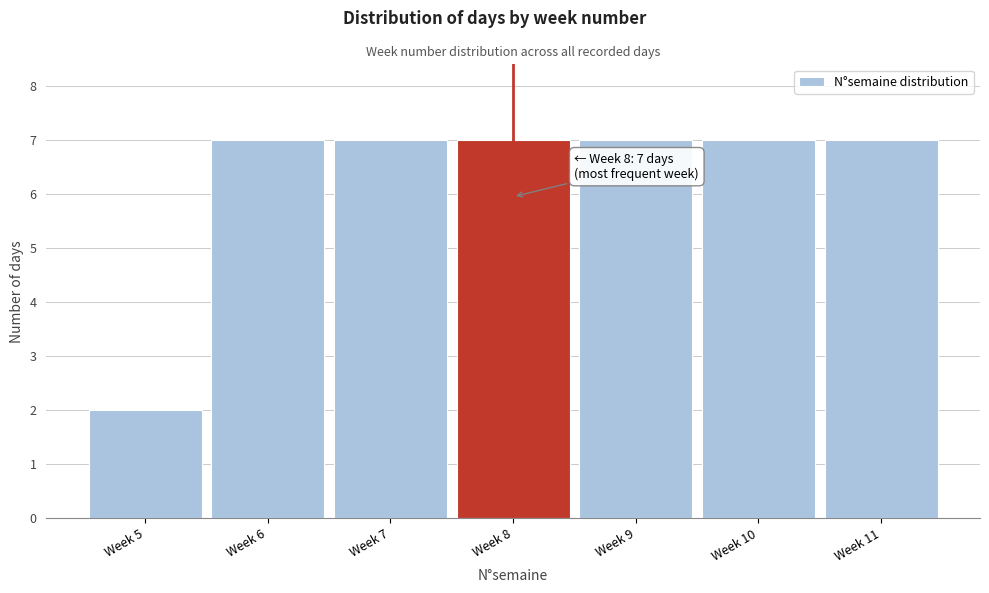

Reading left to right, what are all the values shown in this chart?

Week 5=2	Week 6=7	Week 7=7	Week 8=7	Week 9=7	Week 10=7	Week 11=7